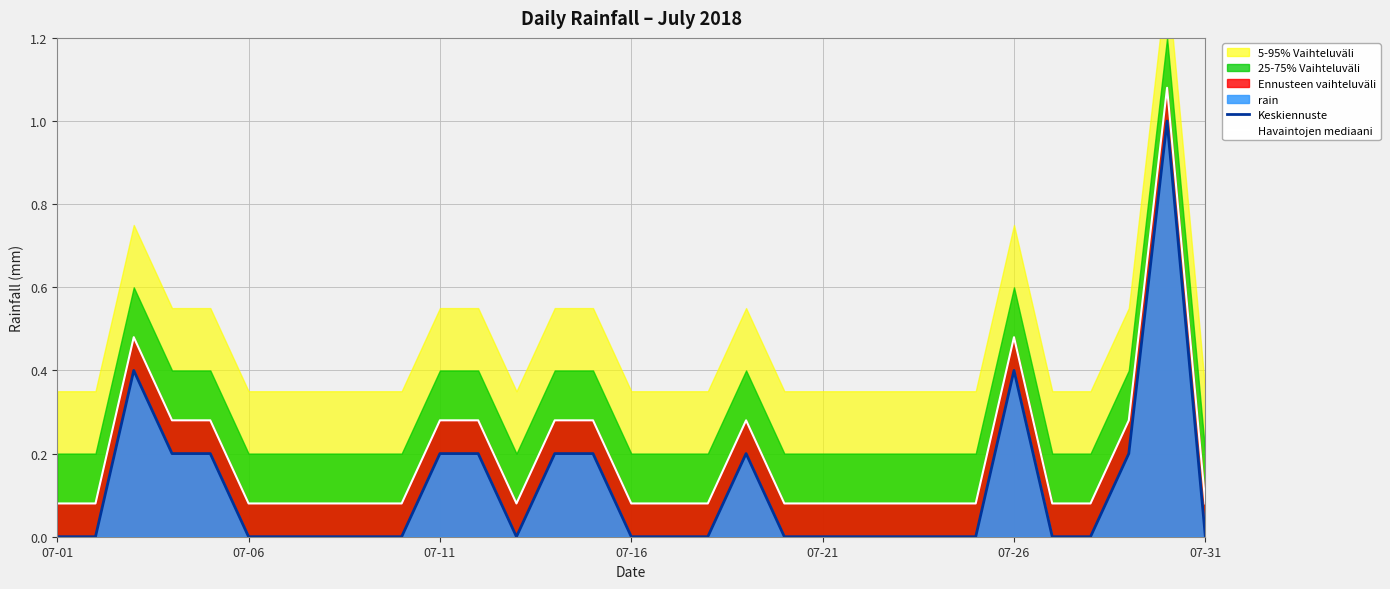

What is the average value of the Havaintojen mediaani series?

0.2